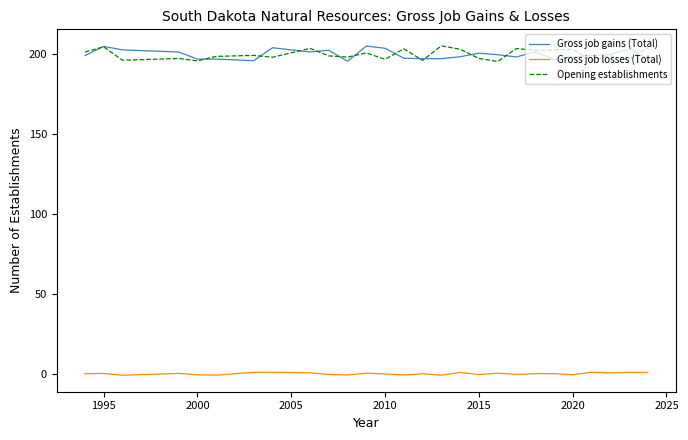

True or false: Gross job losses (Total) and Gross job gains (Total) cross at least once.

False